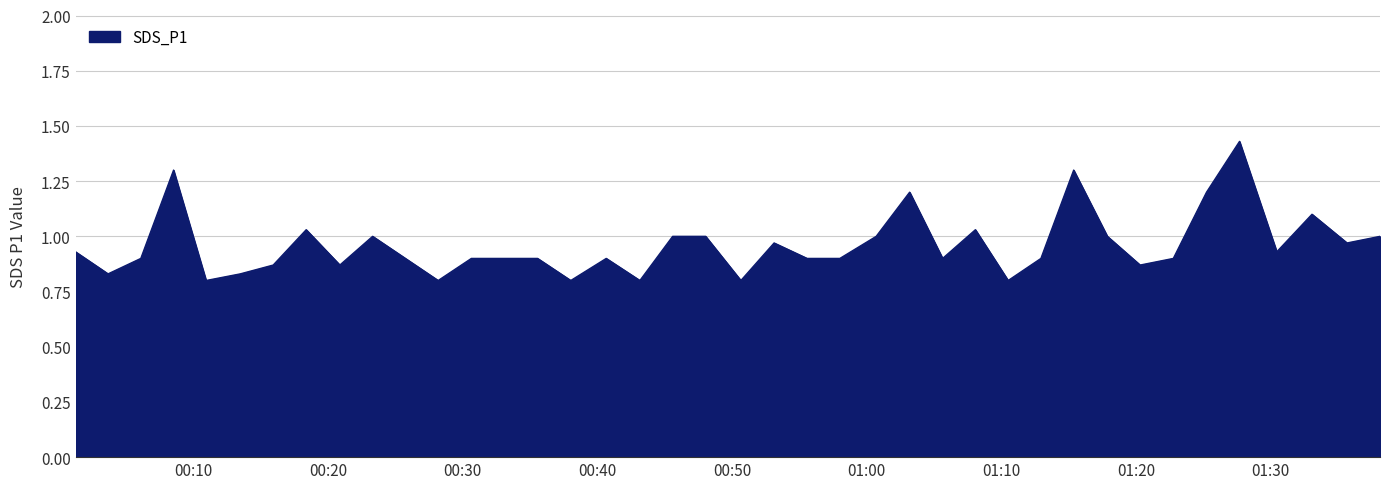

What is the difference between the maximum and minimum values?

0.6